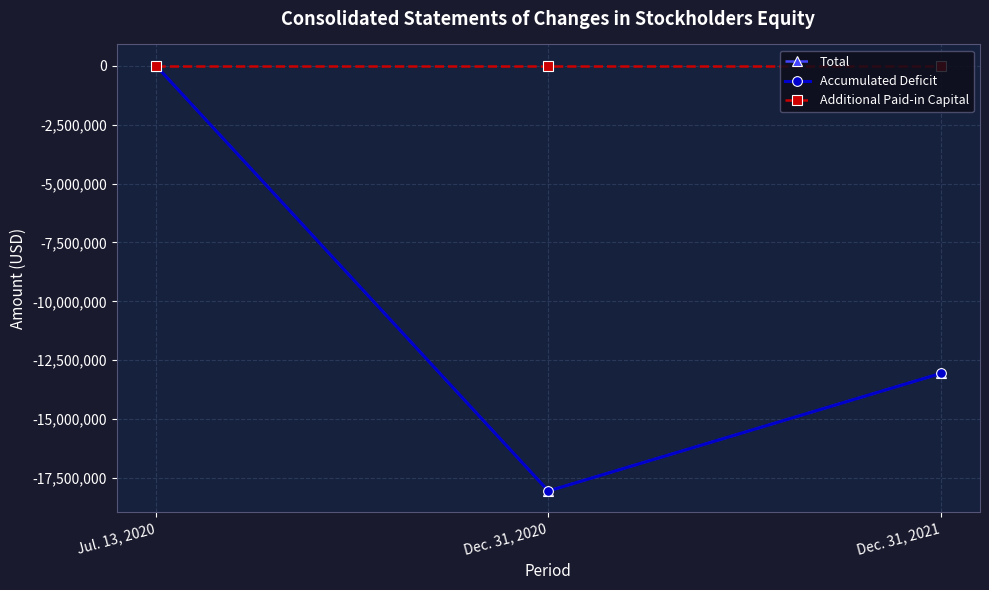

At which category is the sum across all series the highest?

Jul. 13, 2020